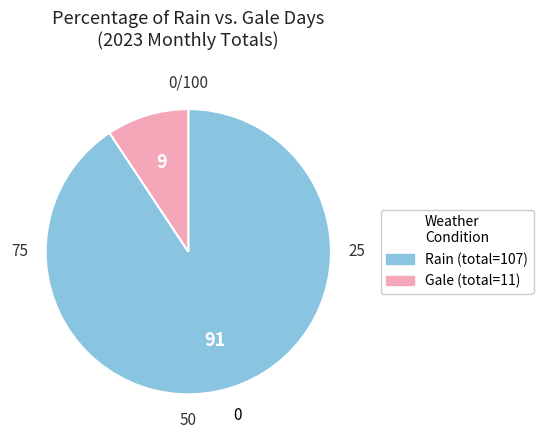

Is there a majority slice in this chart?

Yes